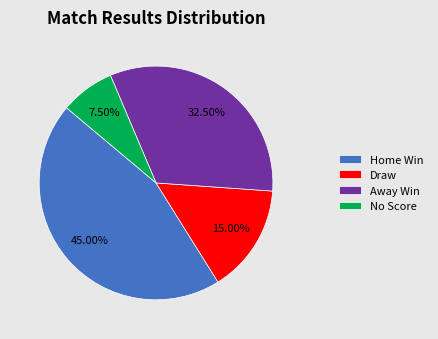

What is the ratio of the value at No Score to the value at Draw?

0.5